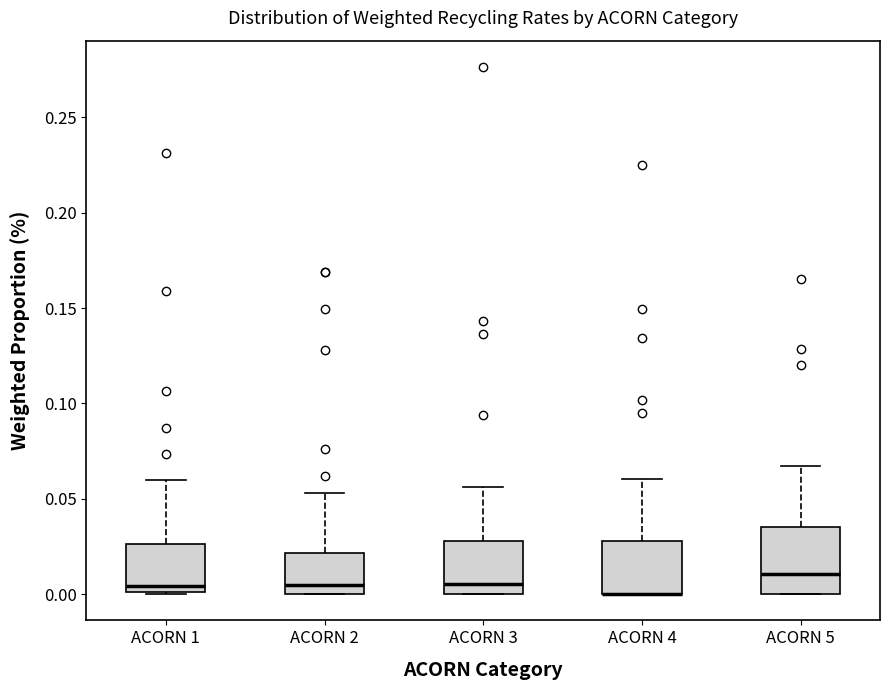

Reading left to right, transcribe this box plot: for each box, give where its median line is, the range the box spans, and where its two whiskers end, as read against the y-axis. The values are not printed on the chart, so give them approximately, as read against the axis.

ACORN 1: median 0.005, box 0.000 to 0.025, whiskers 0.000 to 0.060
ACORN 2: median 0.005, box 0.000 to 0.020, whiskers 0.000 to 0.055
ACORN 3: median 0.005, box 0.000 to 0.030, whiskers 0.000 to 0.055
ACORN 4: median 0.000 (drawn on the box's lower edge), box 0.000 to 0.030, whiskers 0.000 to 0.060
ACORN 5: median 0.010, box 0.000 to 0.035, whiskers 0.000 to 0.065